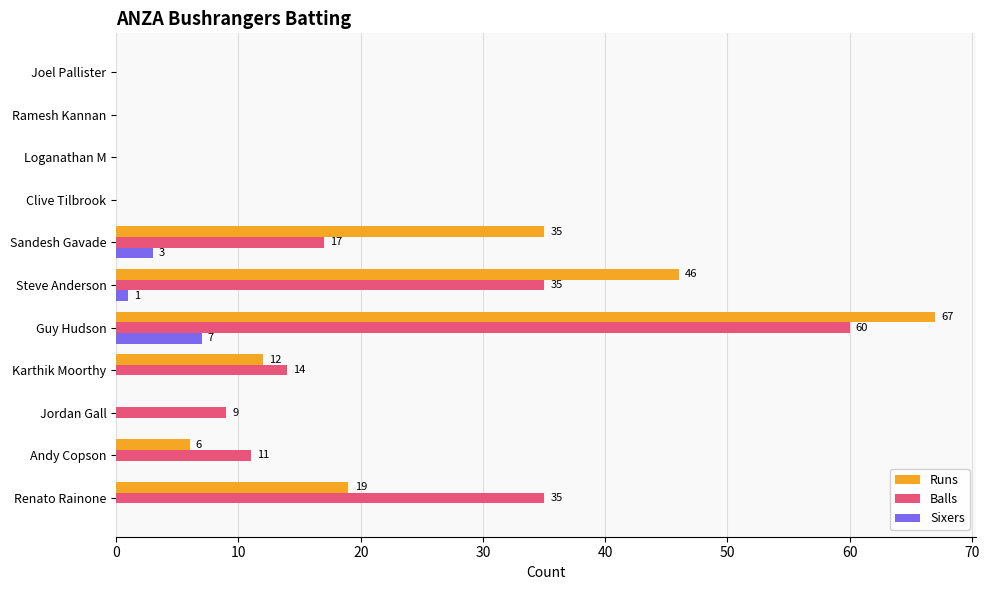

How many categories are shown in the chart?

11